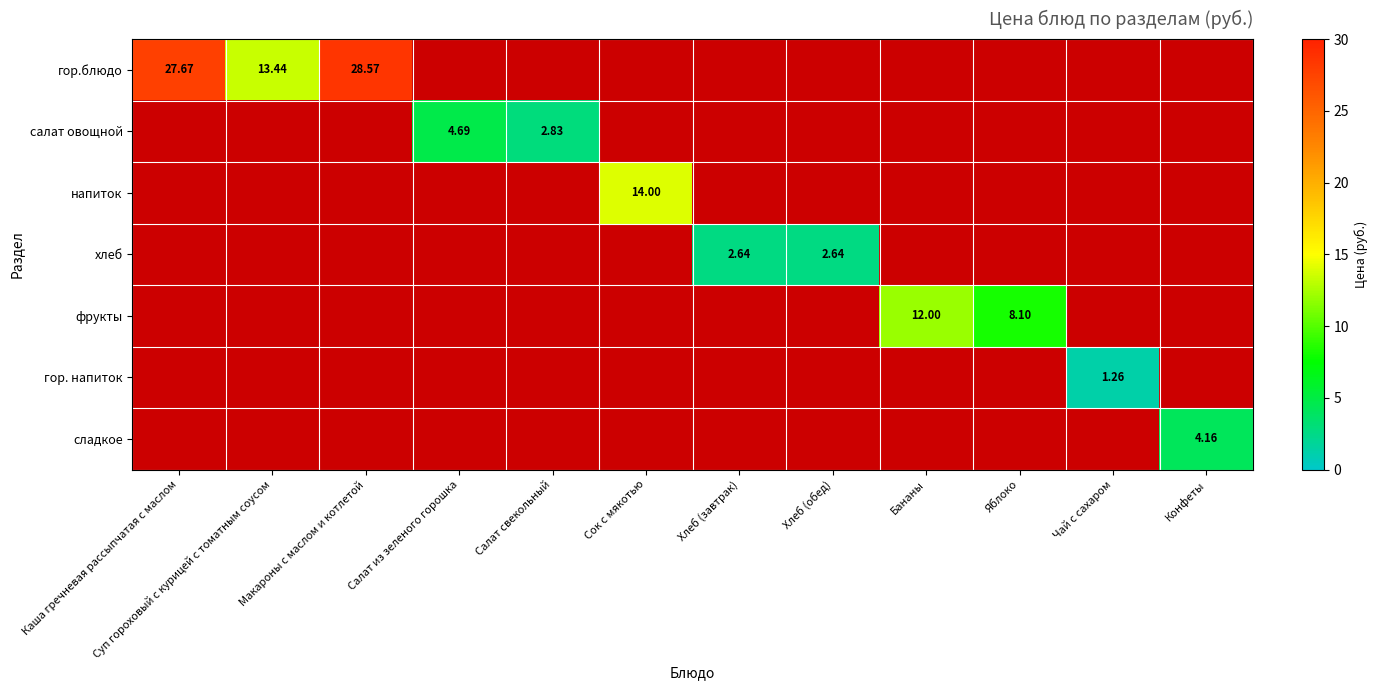

How many distinct data groups are displayed?

7